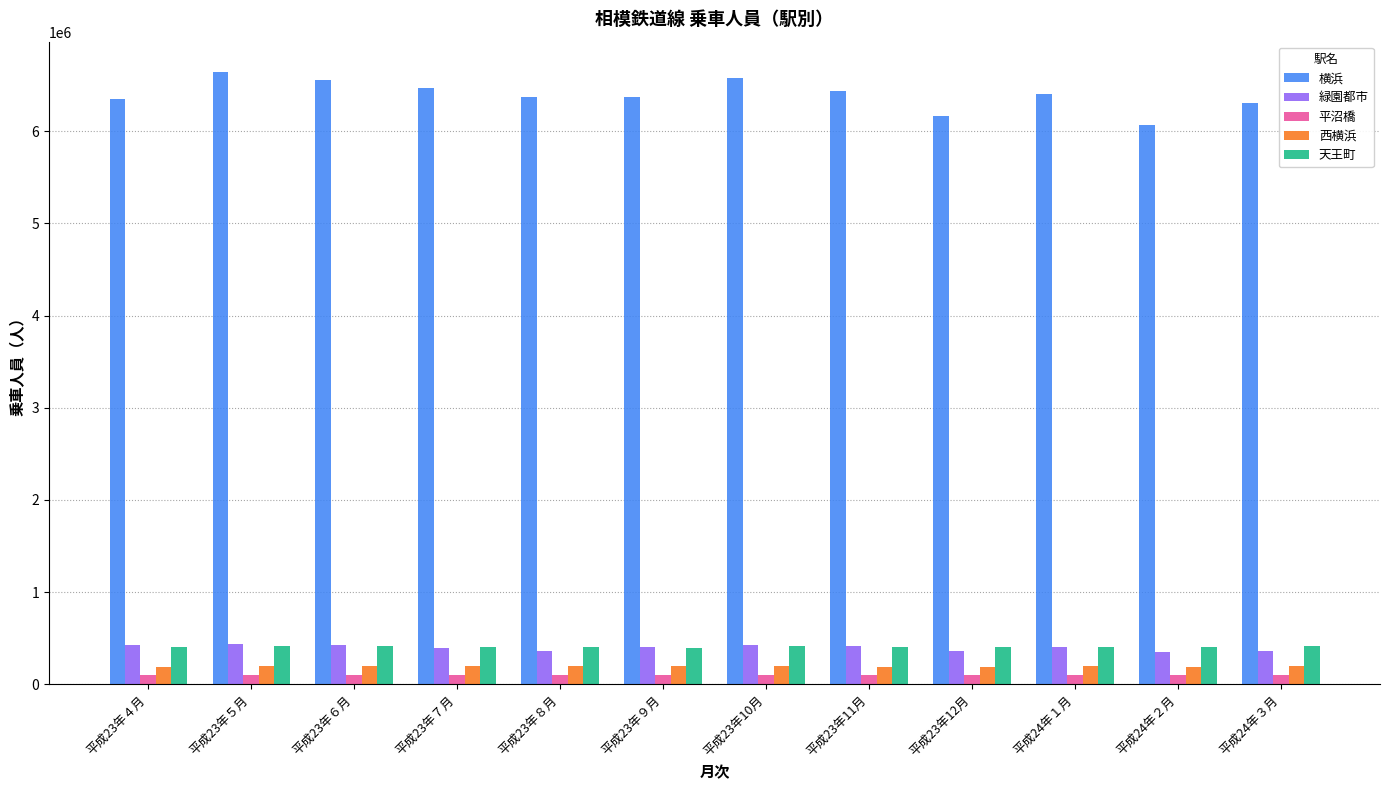

The value of 天王町 at 平成23年11月 is 726072. True or false?

False